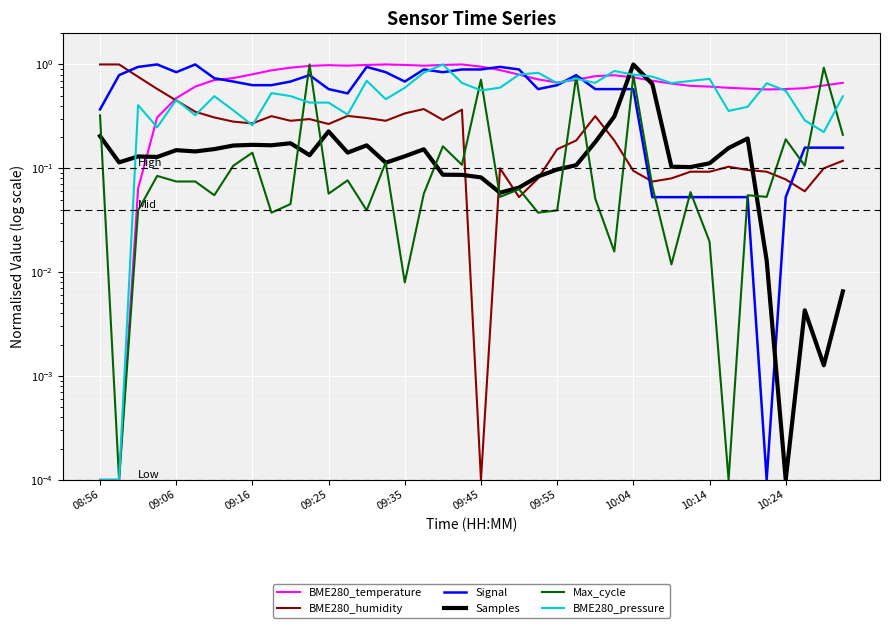

What is the sum of the Max_cycle values at 09:16 and 10?

0.1